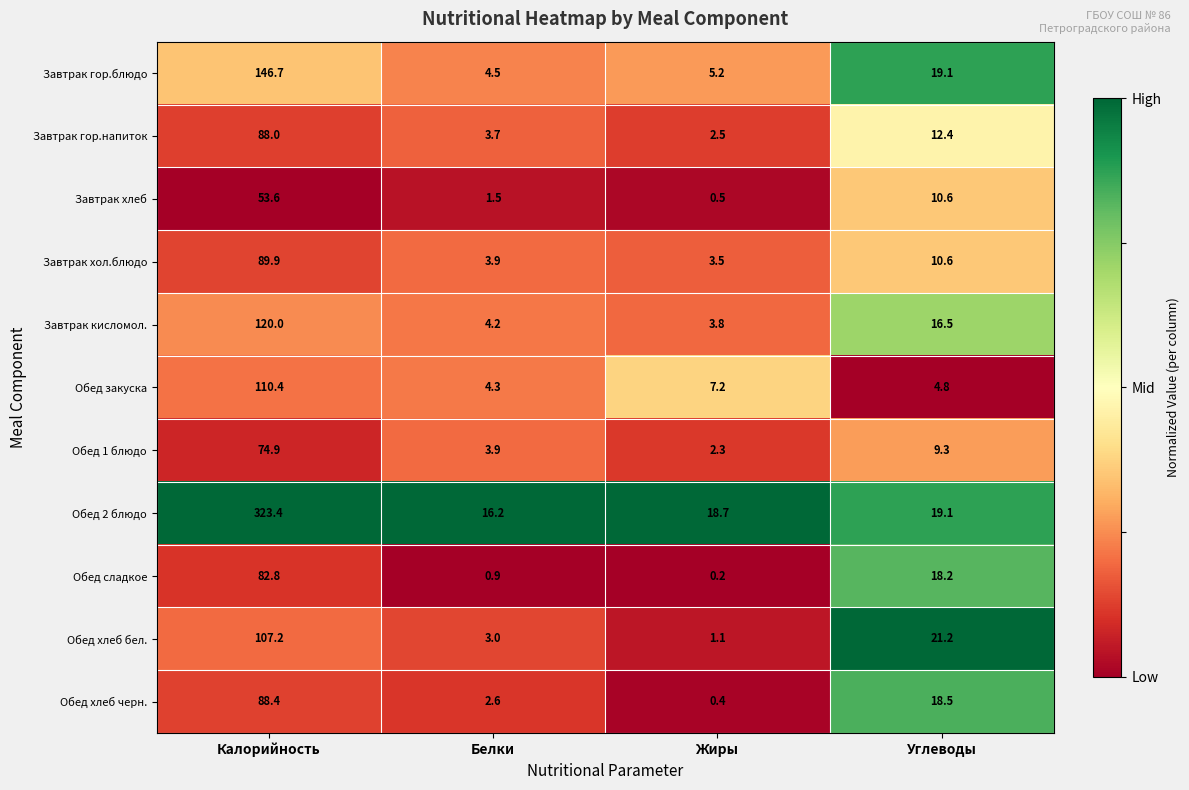

Is it true that Обед сладкое equals 18.2 at Углеводы?

True